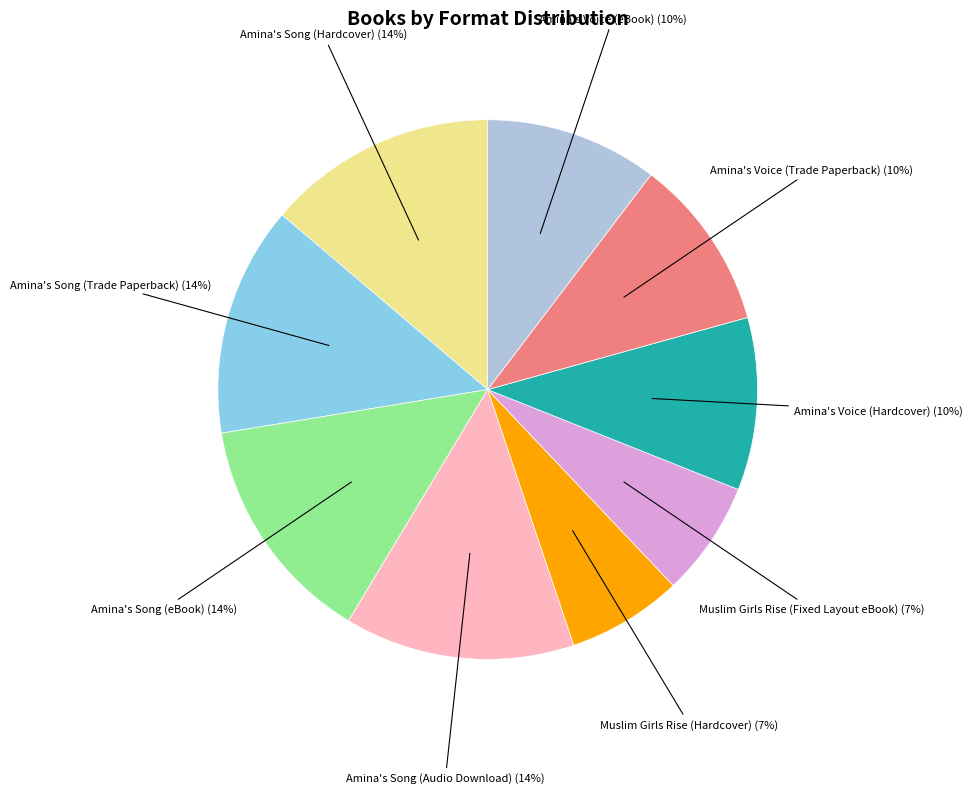

Between Amina's Voice (Trade Paperback) and Amina's Song (Hardcover), which is larger?

Amina's Song (Hardcover)